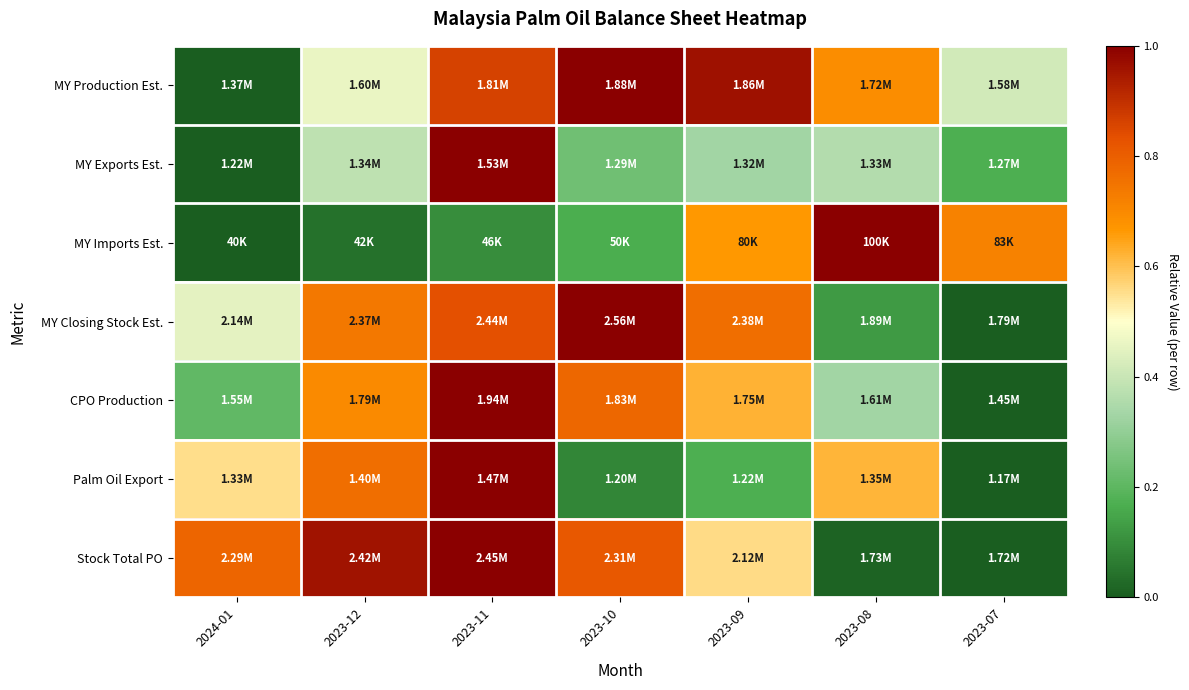

At how many categories does at least one series exceed 0?

7